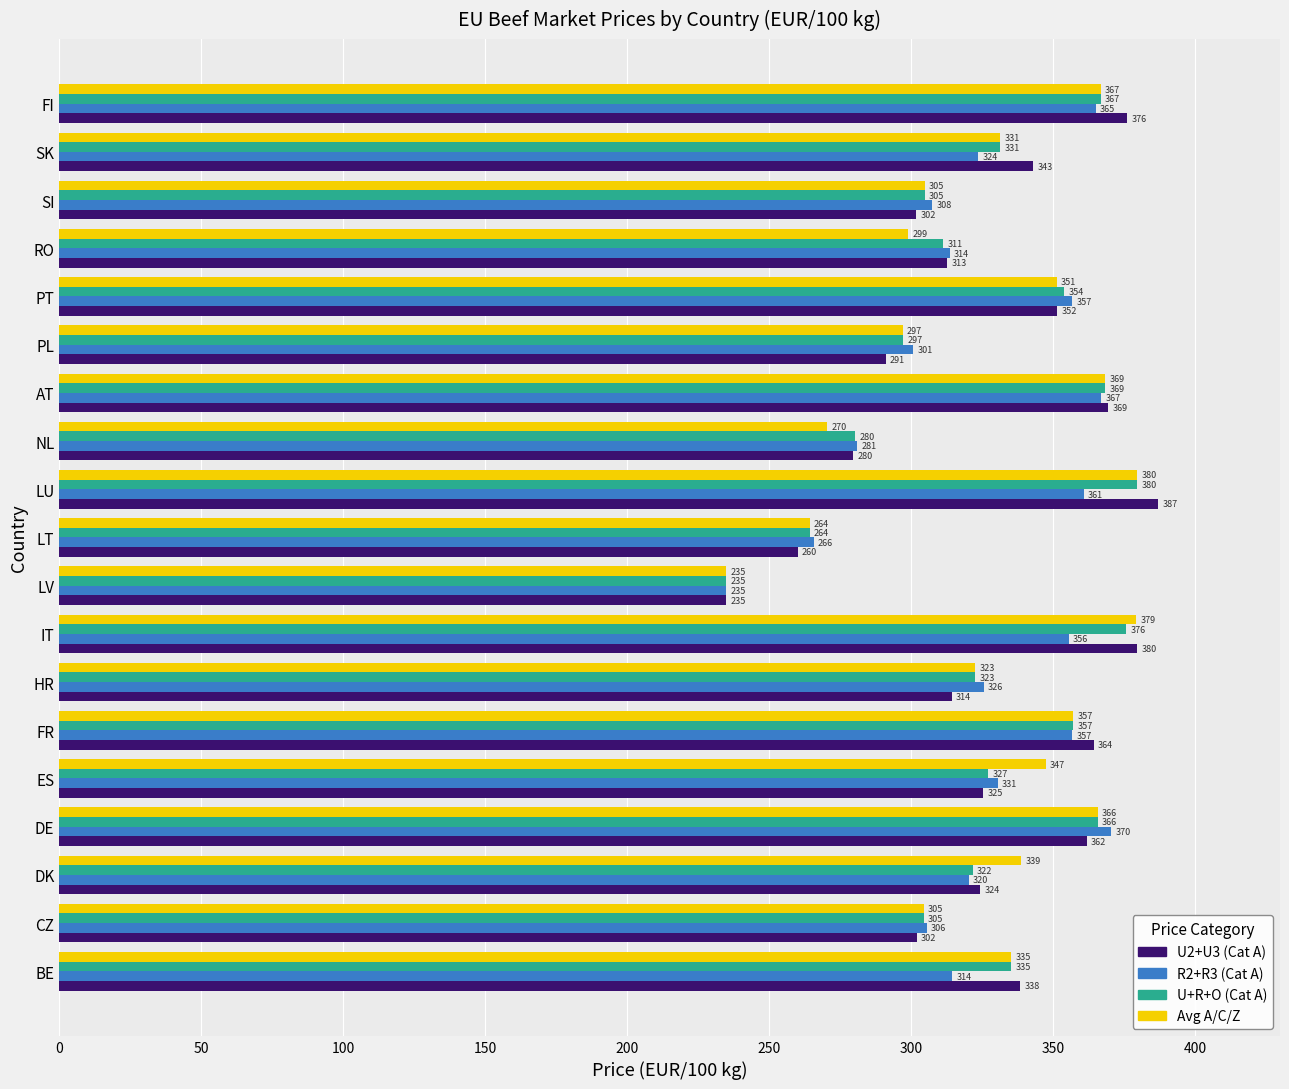

Which series has the largest total across all categories?

Avg A/C/Z